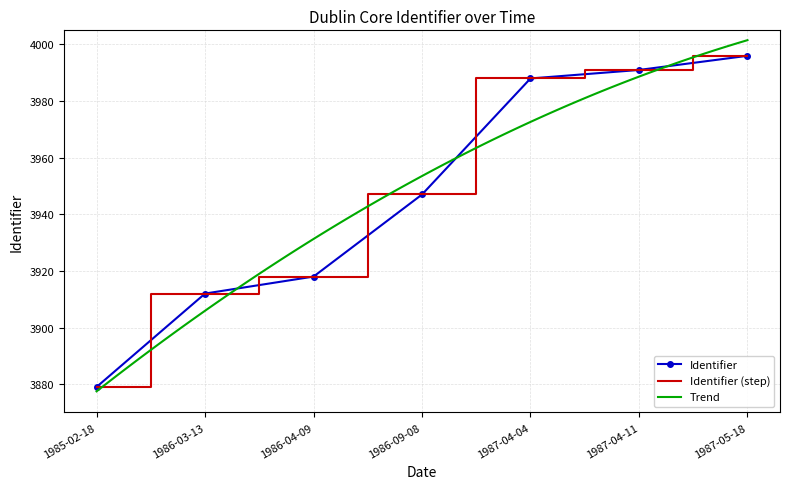

Count the number of categories in the chart.

7